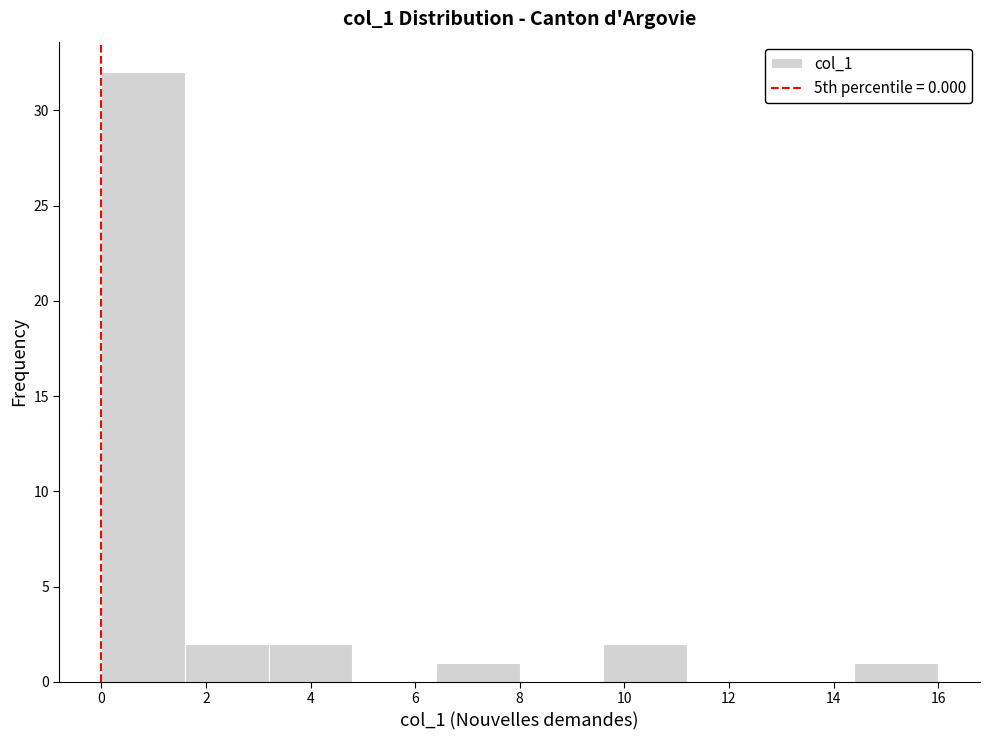

Reading left to right, list every bar in this chart as the range it spans on the x-axis followed by its height. The values are not printed on the chart, so give them approximately, as read against the axis.

0.0 to 1.6: 32
1.6 to 3.2: 2
3.2 to 4.8: 2
4.8 to 6.4: 0
6.4 to 8.0: 1
8.0 to 9.6: 0
9.6 to 11.2: 2
11.2 to 12.8: 0
12.8 to 14.4: 0
14.4 to 16.0: 1